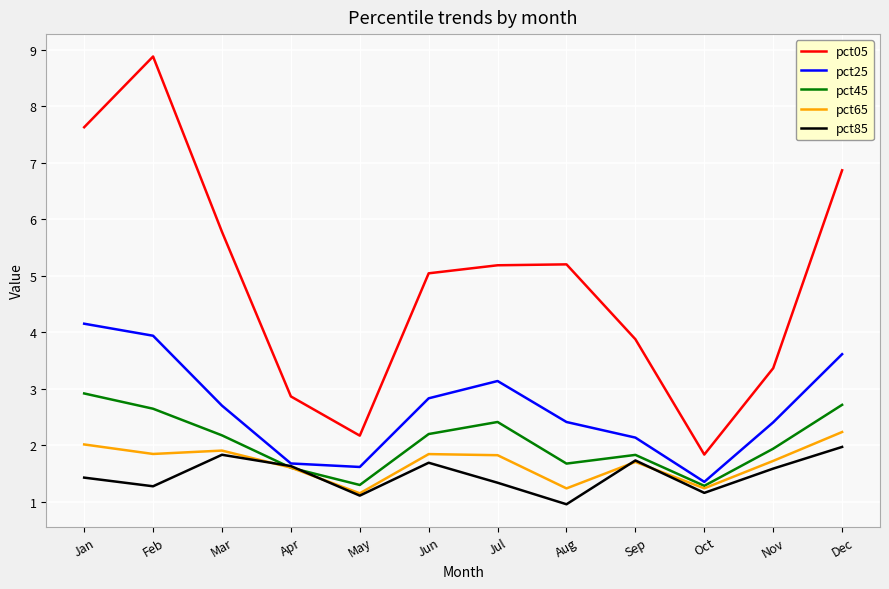

Which series has the largest range (max minus min)?

pct05